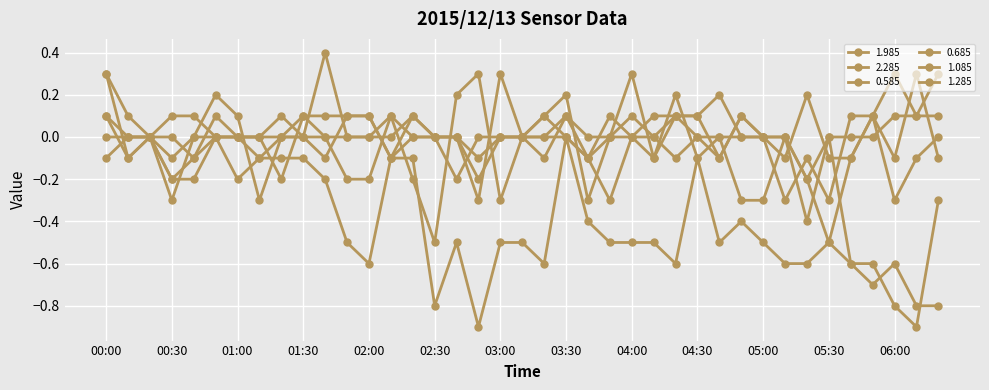

Reading left to right, list all the values displayed in this chart.

1.985: 0.0	0.0	0.0	0.1	0.1	0.0	0.0	0.0	-0.2	0.1	-0.0	-0.2	-0.2	0.1	-0.2	-0.5	0.2	0.3	-0.3	-0.0	0.1	0.2	-0.3	0.0	0.1	-0.0	0.1	-0.0	0.0	-0.3	-0.3	0.0	-0.4	-0.0	-0.6	-0.6	-0.8	-0.9	-0.3
2.285: -0.1	-0.0	0.0	-0.2	-0.2	0.0	-0.2	-0.1	-0.1	-0.1	-0.2	-0.5	-0.6	-0.1	-0.1	-0.8	-0.5	-0.9	-0.5	-0.5	-0.6	0.0	-0.4	-0.5	-0.5	-0.5	-0.6	-0.1	-0.5	-0.4	-0.5	-0.6	-0.6	-0.5	-0.6	-0.7	-0.6	-0.8	-0.8
0.585: 0.3	0.1	0.0	0.0	-0.1	0.0	-0.0	-0.1	0.0	-0.0	0.0	0.0	0.0	0.1	-0.0	0.0	0.0	-0.3	0.3	-0.0	-0.1	0.1	-0.1	0.1	-0.0	-0.1	0.1	0.1	-0.1	0.1	-0.0	-0.1	0.2	-0.1	-0.1	0.1	-0.1	0.3	-0.1
0.685: 0.1	-0.1	0.0	-0.2	-0.1	0.1	0.0	-0.0	0.0	0.1	0.1	0.1	0.1	-0.1	0.1	0.0	0.0	-0.2	0.0	-0.0	0.0	0.0	-0.1	-0.0	-0.0	0.1	0.1	0.1	0.2	-0.0	-0.0	-0.3	-0.1	-0.3	0.1	0.1	-0.3	-0.1	0.0
1.085: 0.3	-0.1	0.0	-0.1	0.0	0.0	0.0	0.0	0.1	0.0	-0.1	0.1	0.1	-0.1	-0.0	-0.0	0.0	-0.1	0.0	-0.0	-0.0	0.1	-0.0	-0.0	0.3	-0.1	0.2	-0.1	-0.0	-0.0	-0.0	0.0	-0.2	-0.5	-0.1	0.1	0.3	0.1	0.3
1.285: 0.1	0.0	-0.0	-0.3	0.0	0.2	0.1	-0.3	0.0	0.0	0.4	0.0	-0.0	-0.0	0.1	0.0	-0.2	0.0	-0.0	-0.0	0.1	0.0	-0.1	-0.3	-0.0	-0.0	-0.1	0.0	-0.1	0.1	0.0	0.0	-0.2	0.0	-0.0	0.0	0.1	0.1	0.1